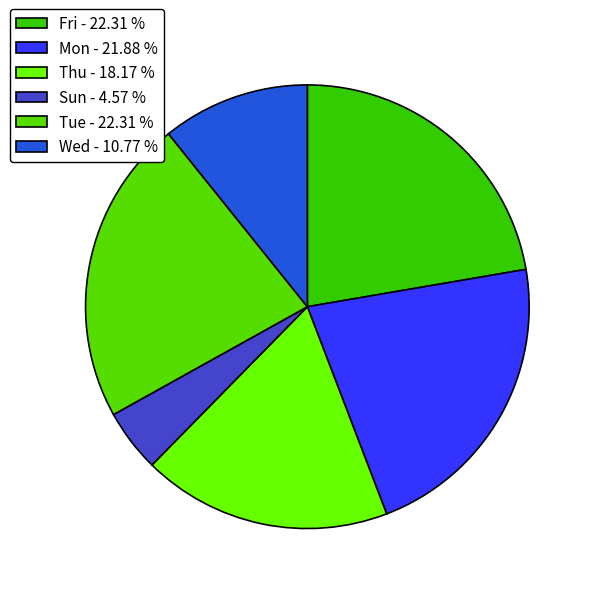

Is there any slice that represents more than half of the pie?

No